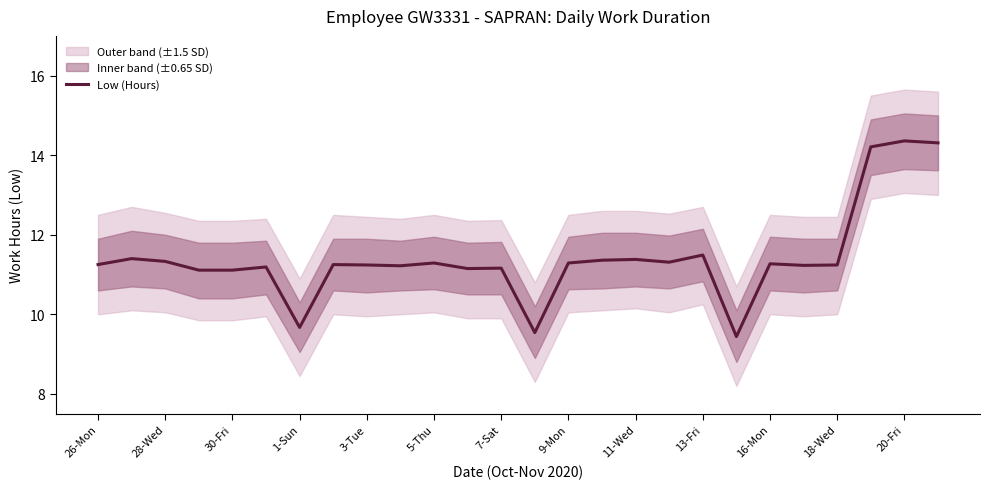

How many data points are less than 11?

3